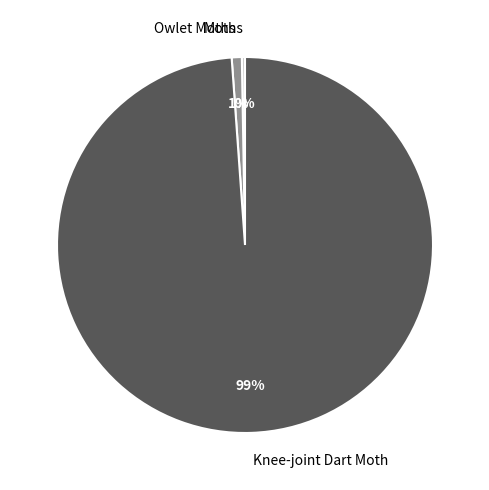

To the nearest percent, what is the difference between the largest and smallest slice percentages?

99%